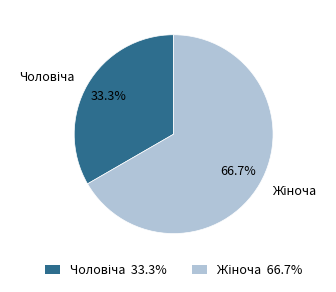

Count the number of slices in the pie.

2